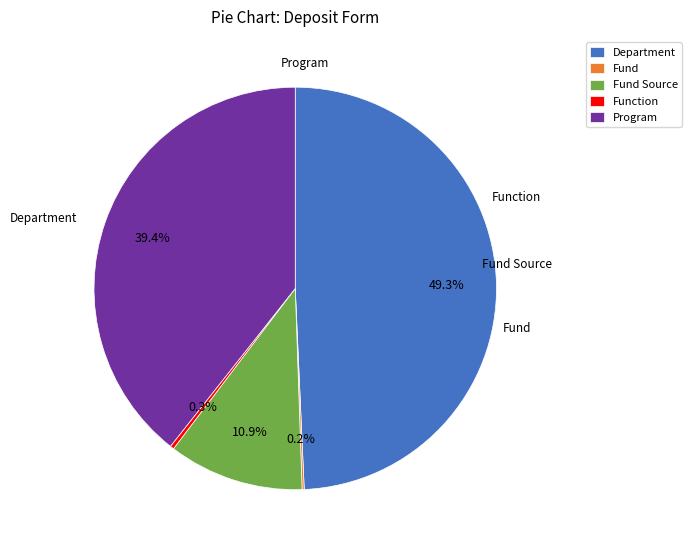

Between Department and Program, which is larger?

Department